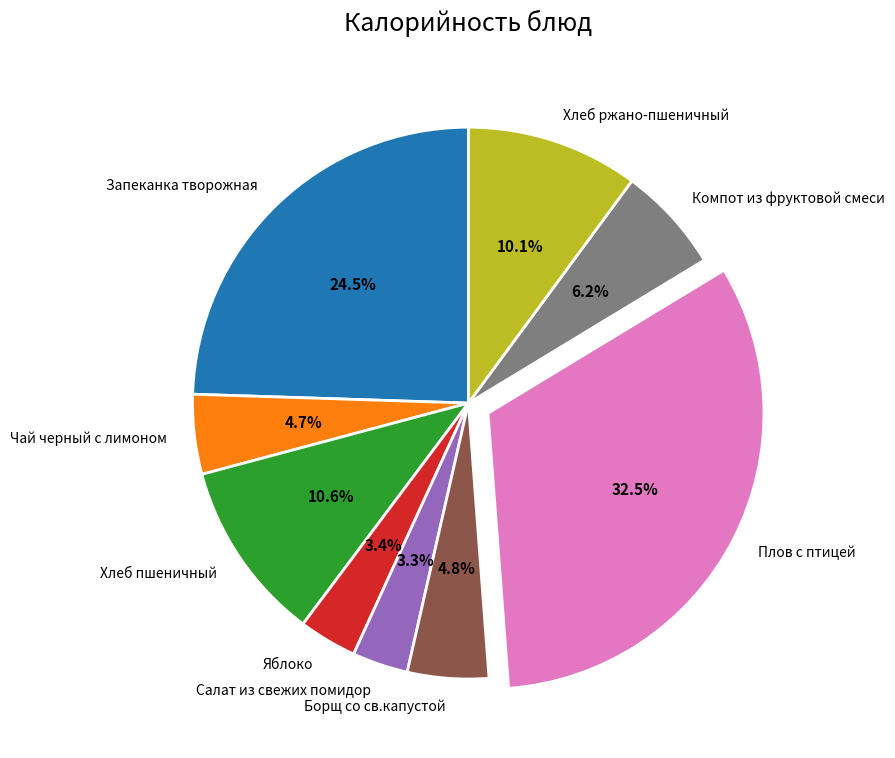

Approximately how many times larger is the value at Компот из фруктовой смеси compared to Чай черный с лимоном?

1.3